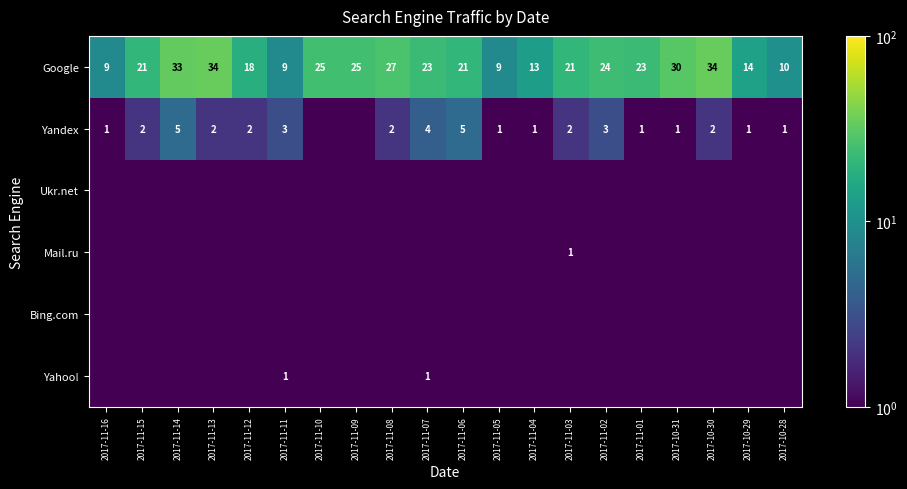

At which label does Google first exceed 23?

2017-11-14